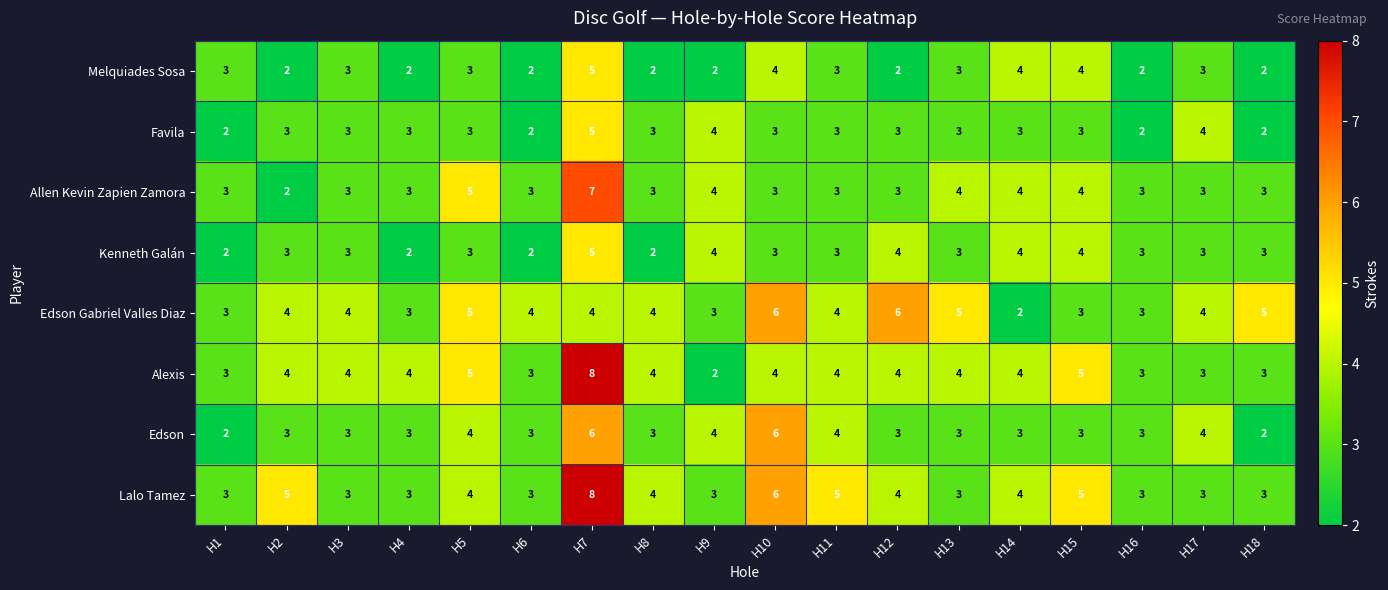

What value does the Kenneth Galán series have at H2?

3